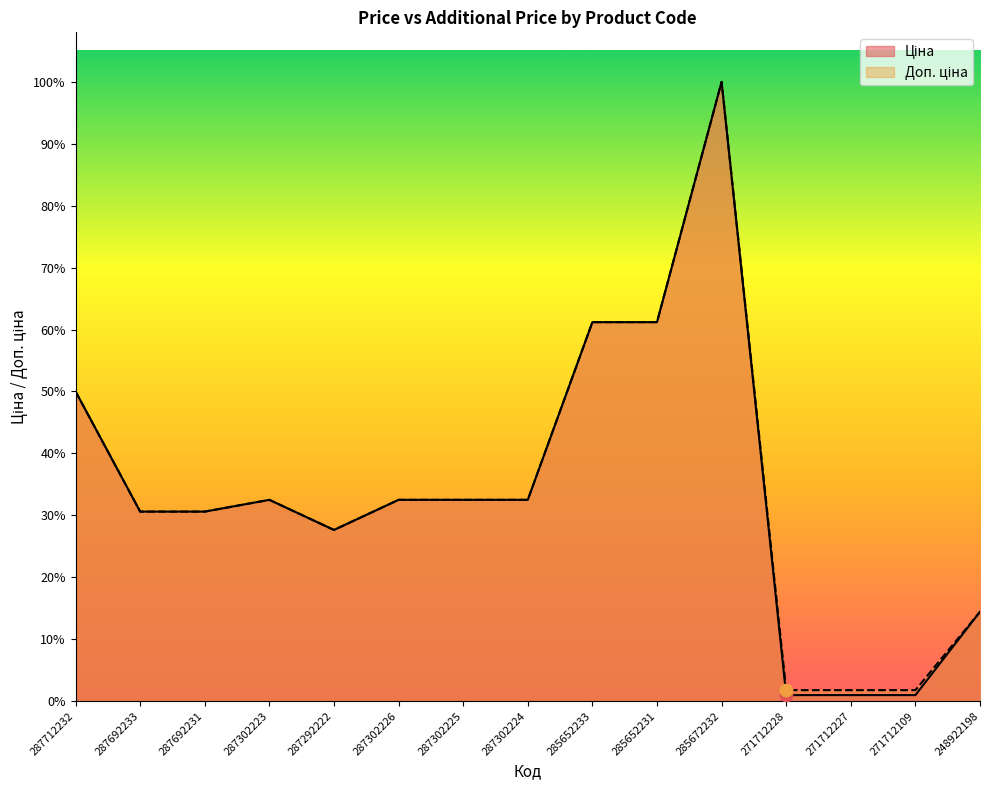

At which category is the sum across all series the highest?

285672232